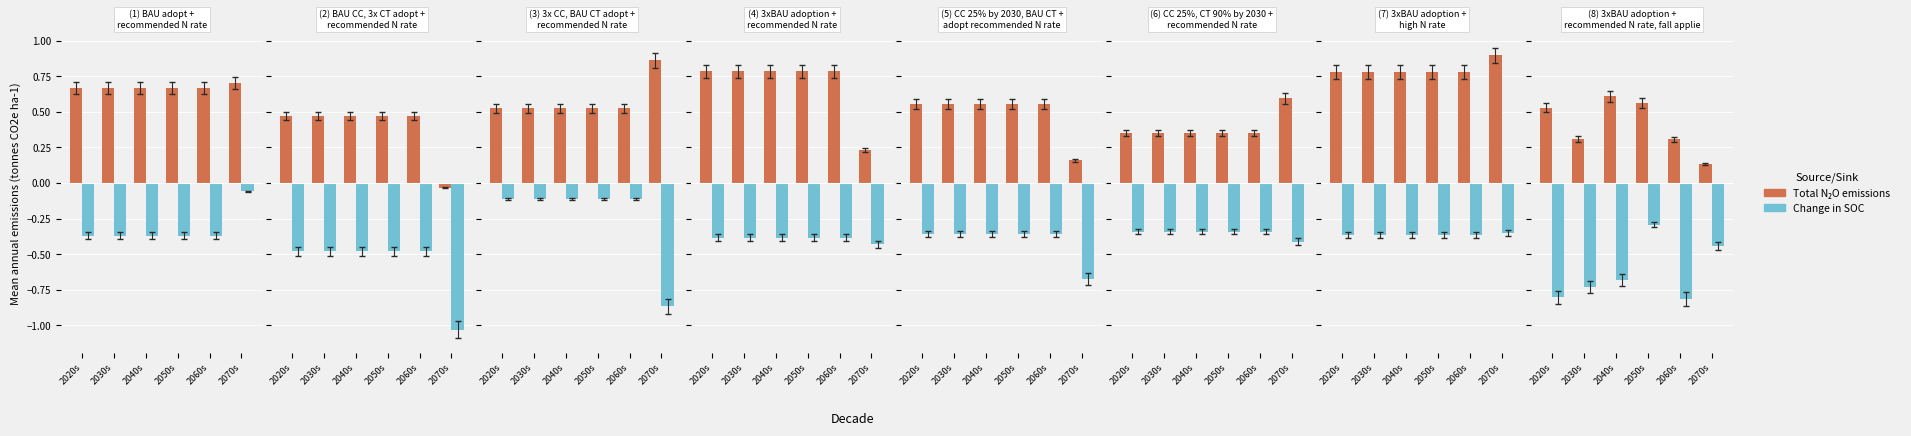

Which has a higher value, 2040s or 2020s?

2040s